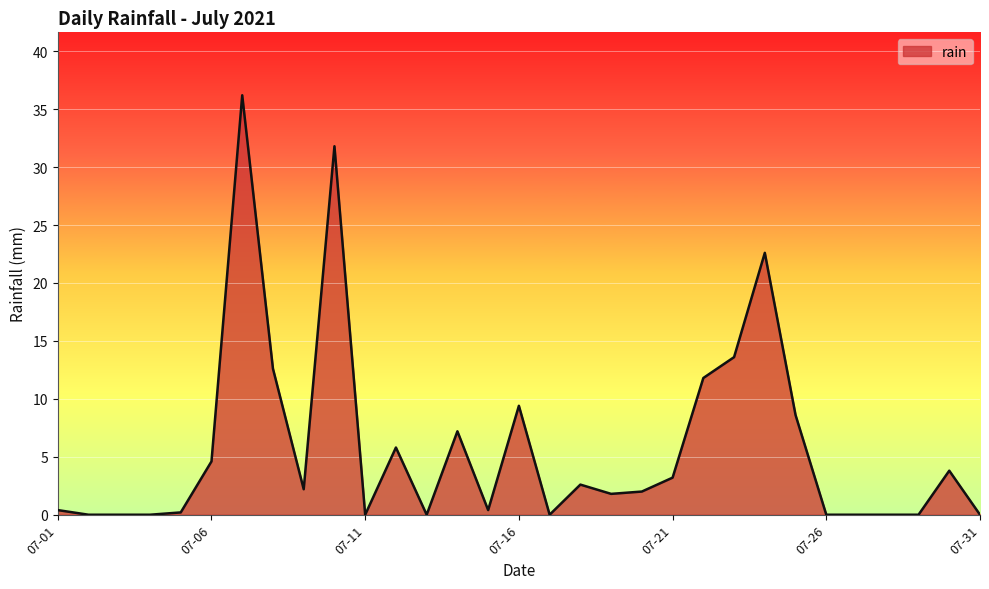

What is the difference between the maximum and minimum values?

36.2